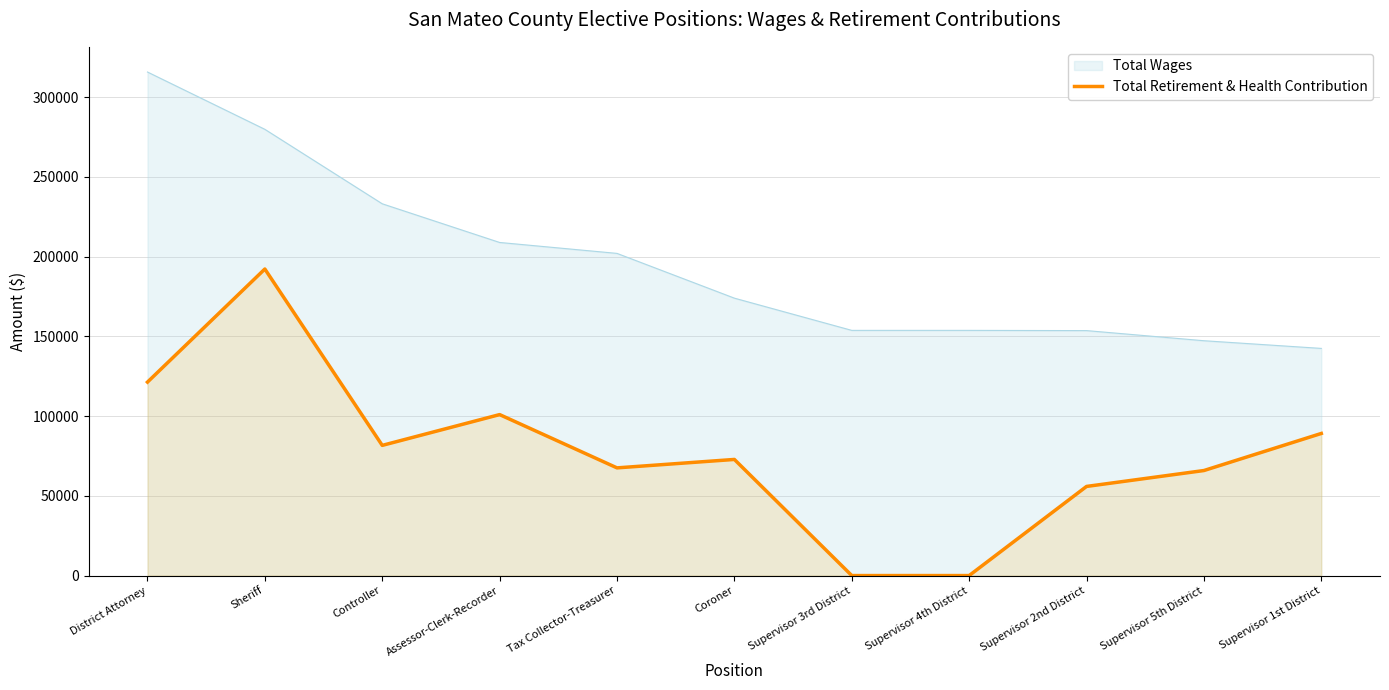

How many positive values are there?

9